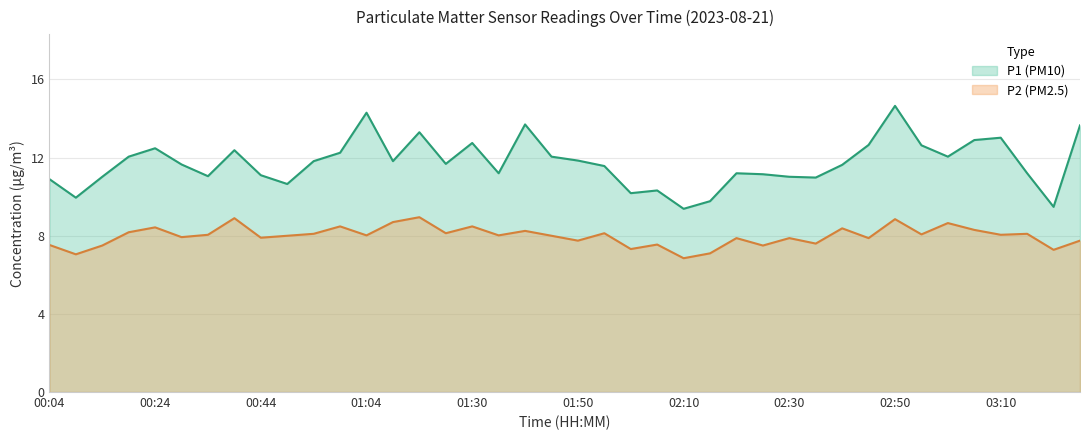

Reading right to left, what are all the values shown in this chart?

P1 (PM10): 13.7	9.5	11.2	13.0	12.9	12.1	12.6	14.7	12.7	11.6	11.0	11.0	11.2	11.2	9.8	9.4	10.3	10.2	11.6	11.8	12.1	13.7	11.2	12.8	11.7	13.3	11.8	14.3	12.2	11.8	10.7	11.1	12.4	11.1	11.7	12.5	12.1	11.0	9.9	10.9
P2 (PM2.5): 7.8	7.3	8.1	8.1	8.3	8.7	8.1	8.8	7.9	8.4	7.6	7.9	7.5	7.9	7.1	6.8	7.5	7.3	8.1	7.8	8.0	8.2	8.0	8.5	8.1	8.9	8.7	8.0	8.5	8.1	8.0	7.9	8.9	8.1	7.9	8.4	8.2	7.5	7.0	7.5